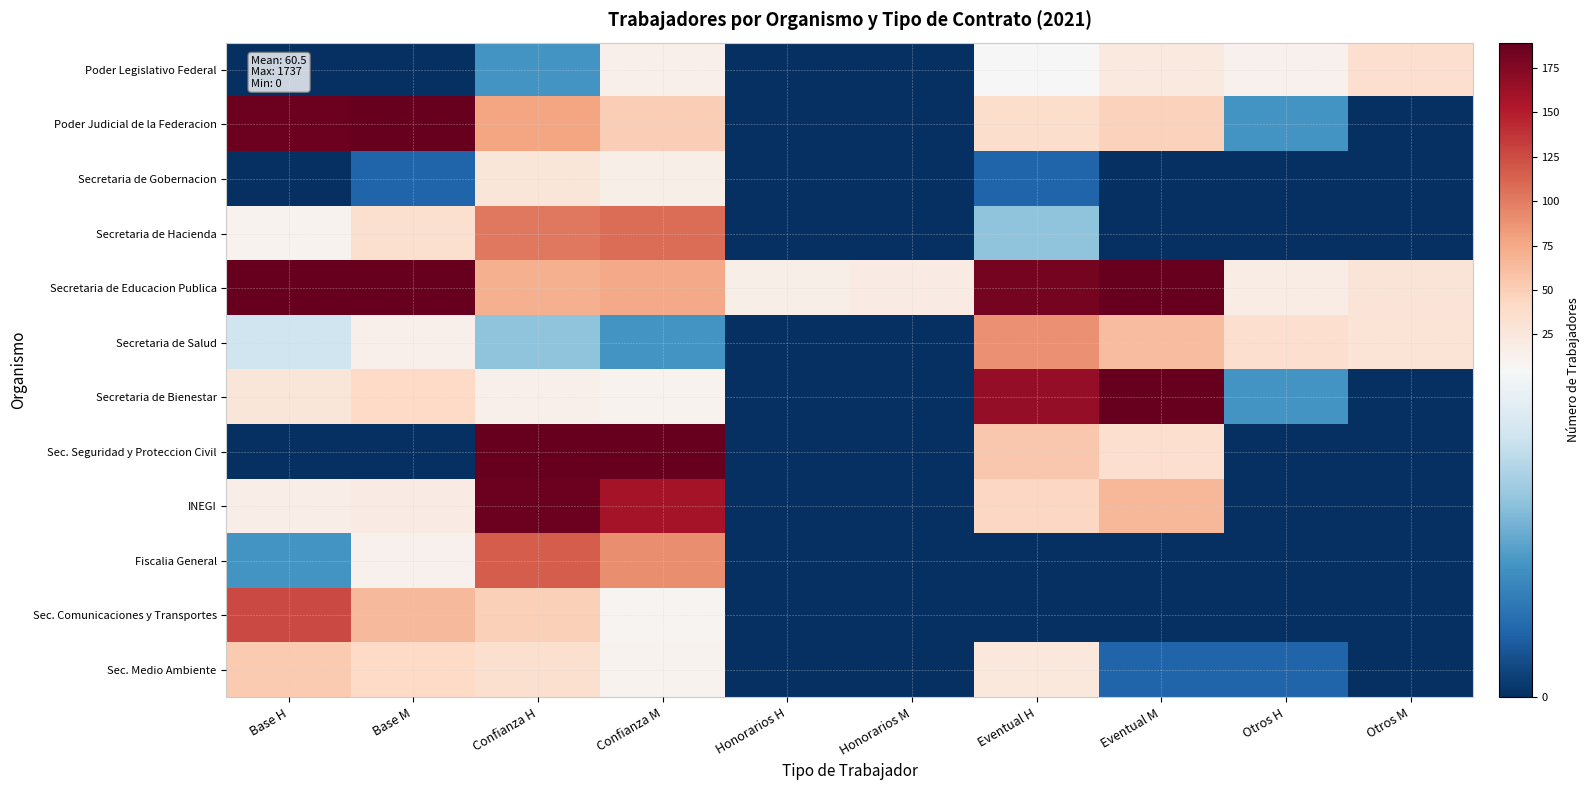

Which series has the largest total across all categories?

Secretaria de Educacion Publica